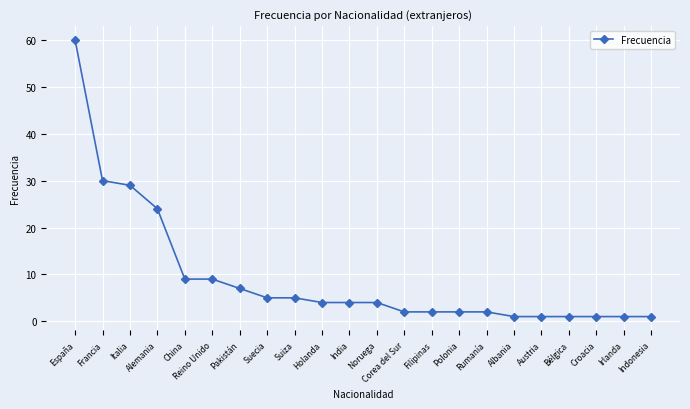

Where does the data first go above 4?

España